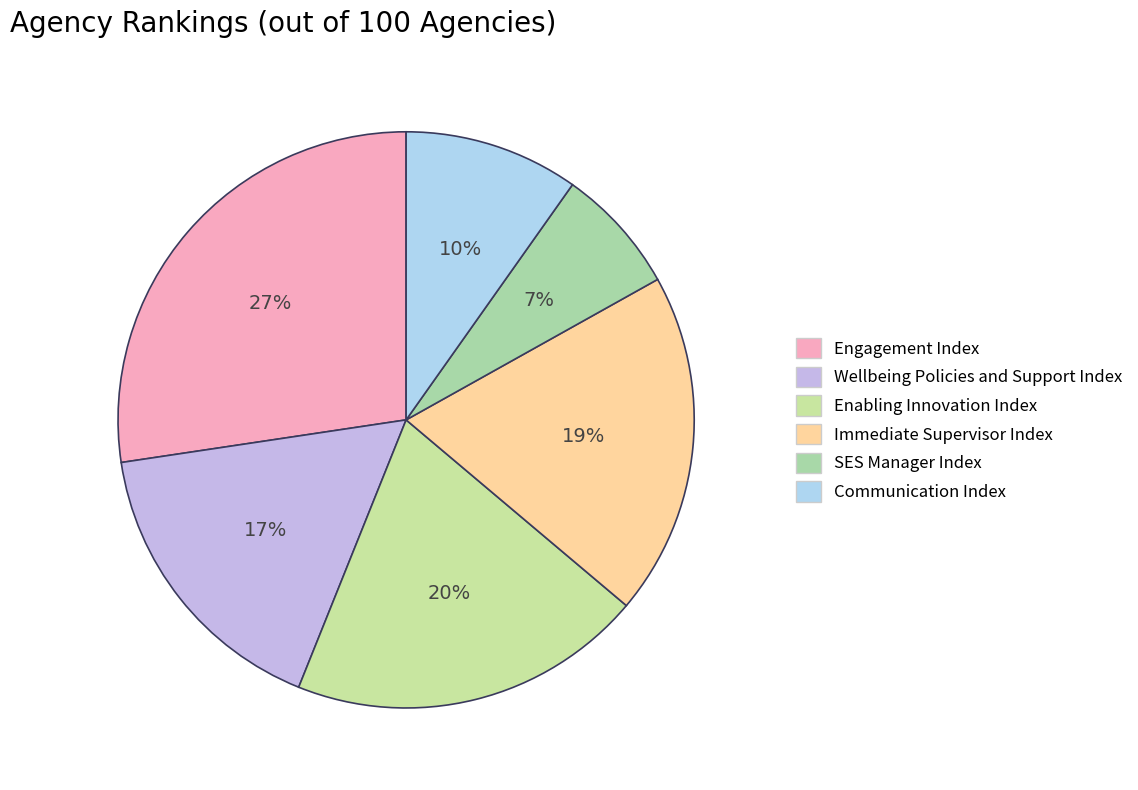

To the nearest percent, what portion does Engagement Index represent?

27%